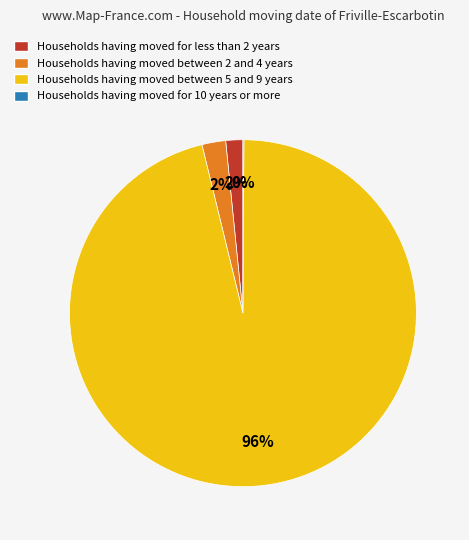

Is there a majority slice in this chart?

Yes